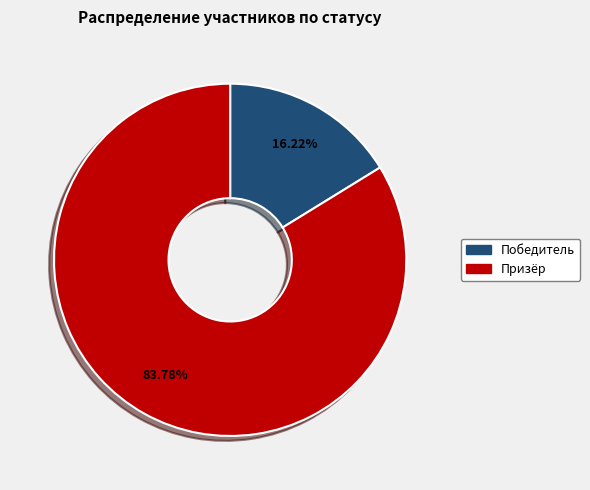

To the nearest percent, what is the combined percentage of Победитель and Призёр?

100%